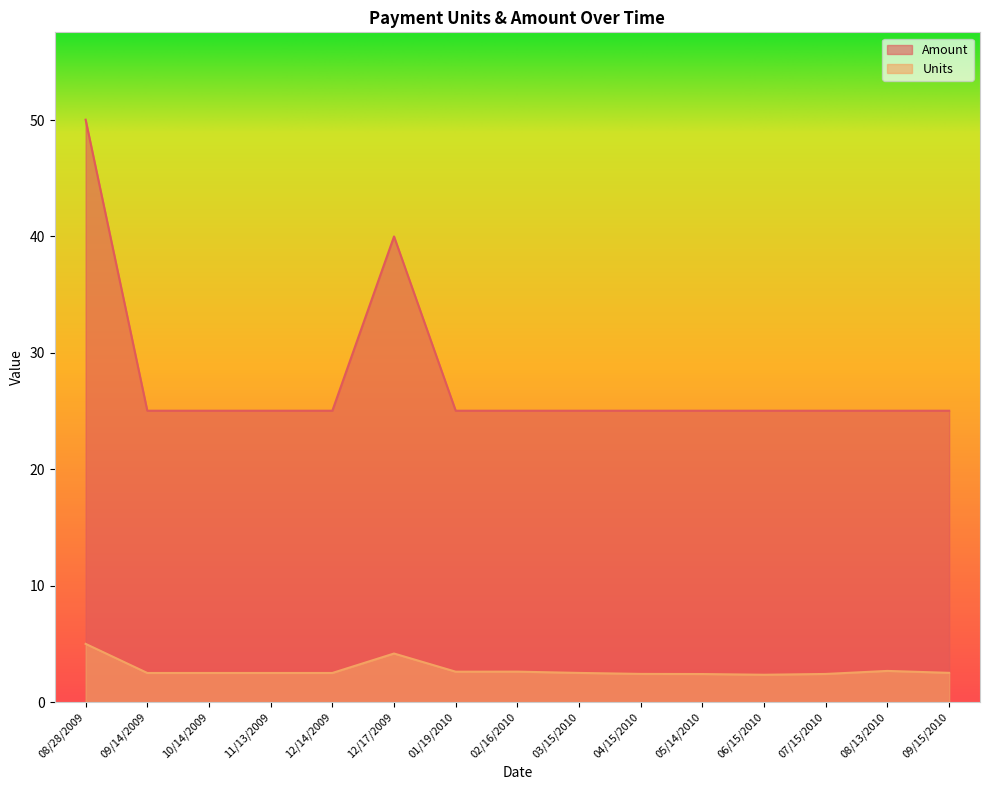

The value of Amount at 12/14/2009 is 25.0. True or false?

True